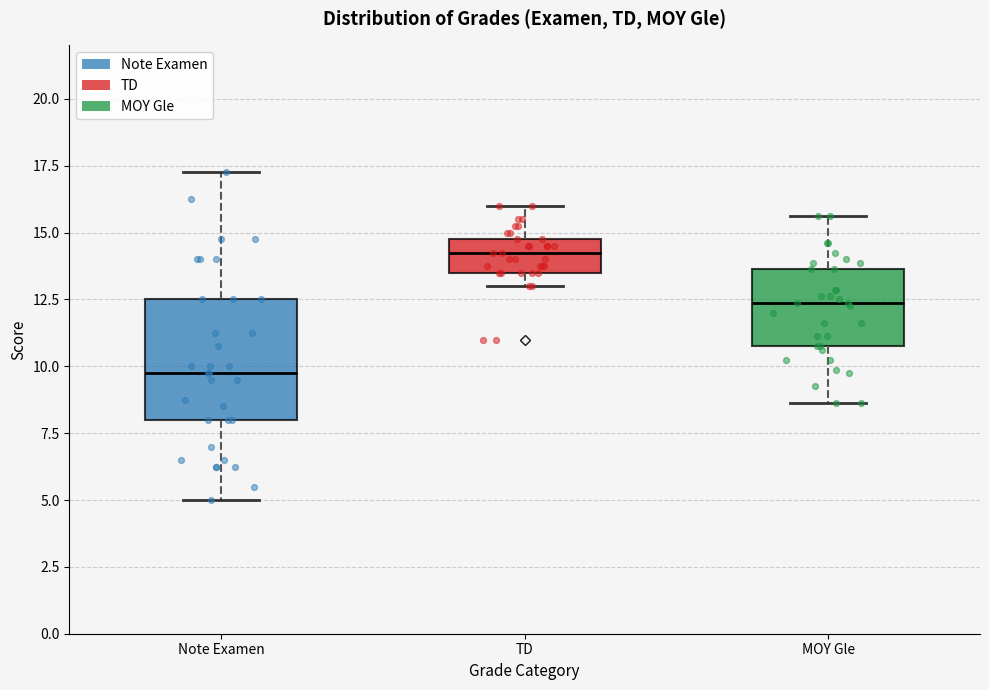

Which box's median line is the lowest?

Note Examen